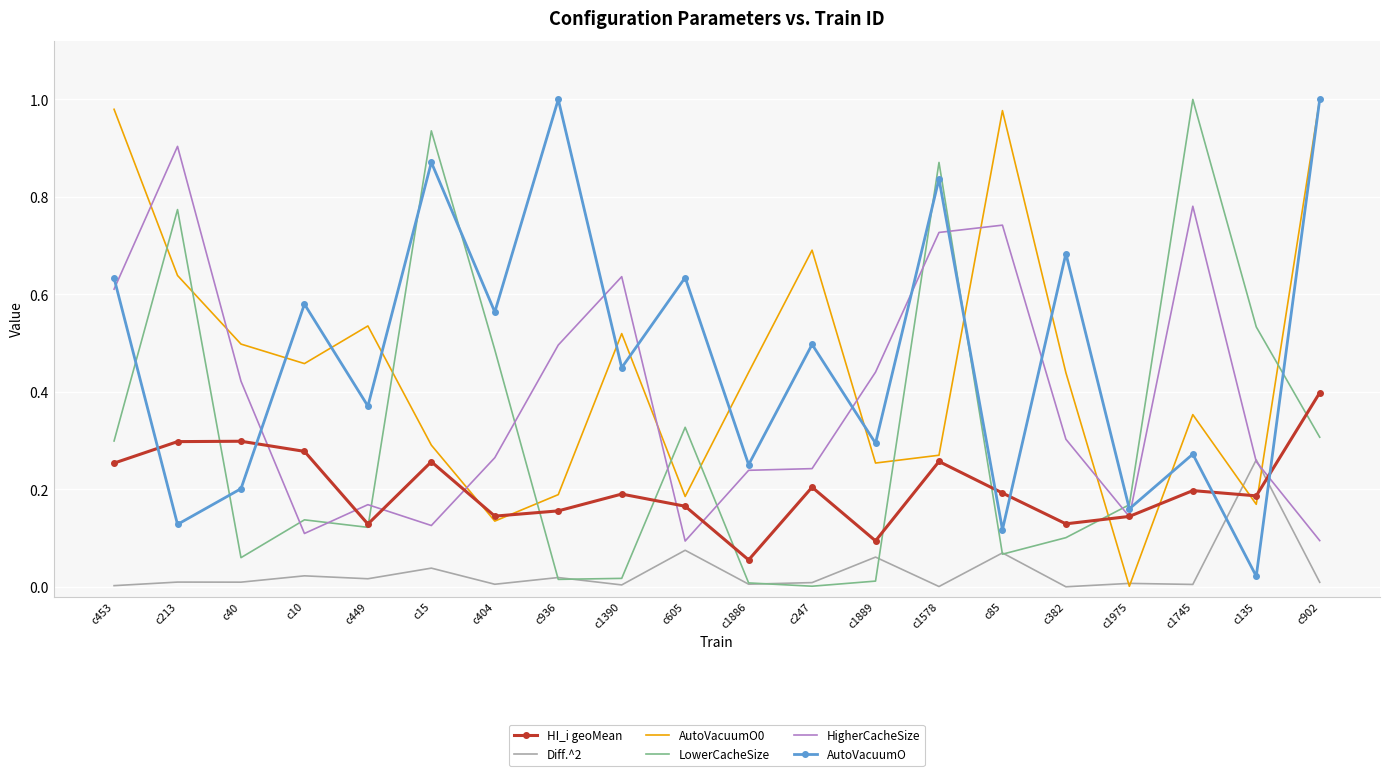

Between c213 and c936, which series saw the biggest shift?

AutoVacuumO